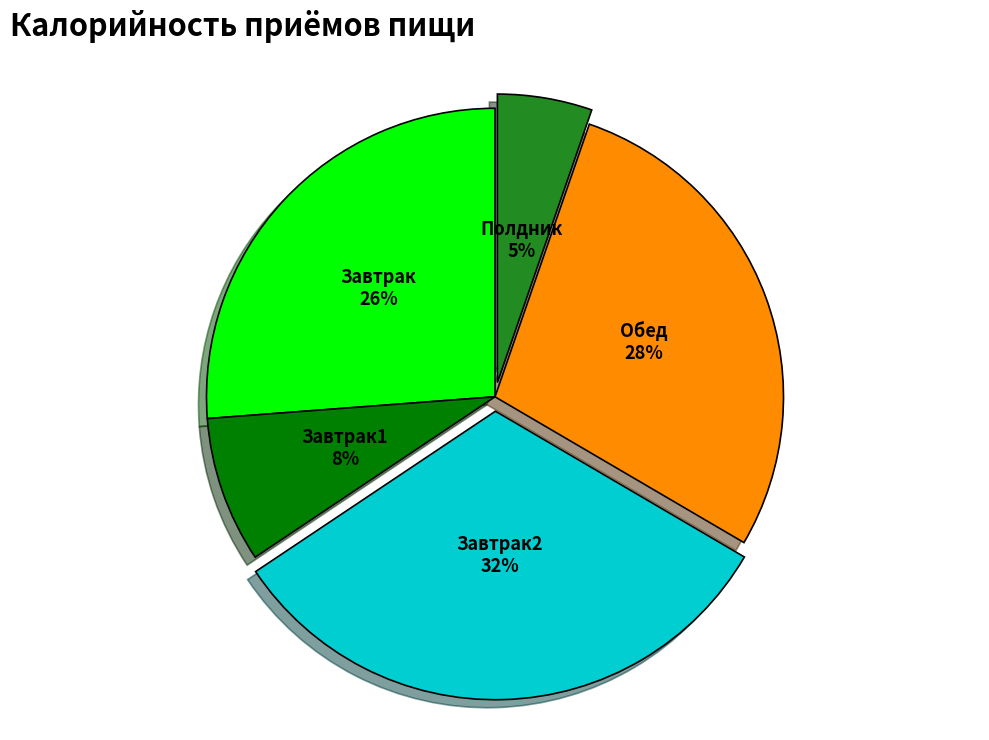

How many segments does this pie chart have?

5